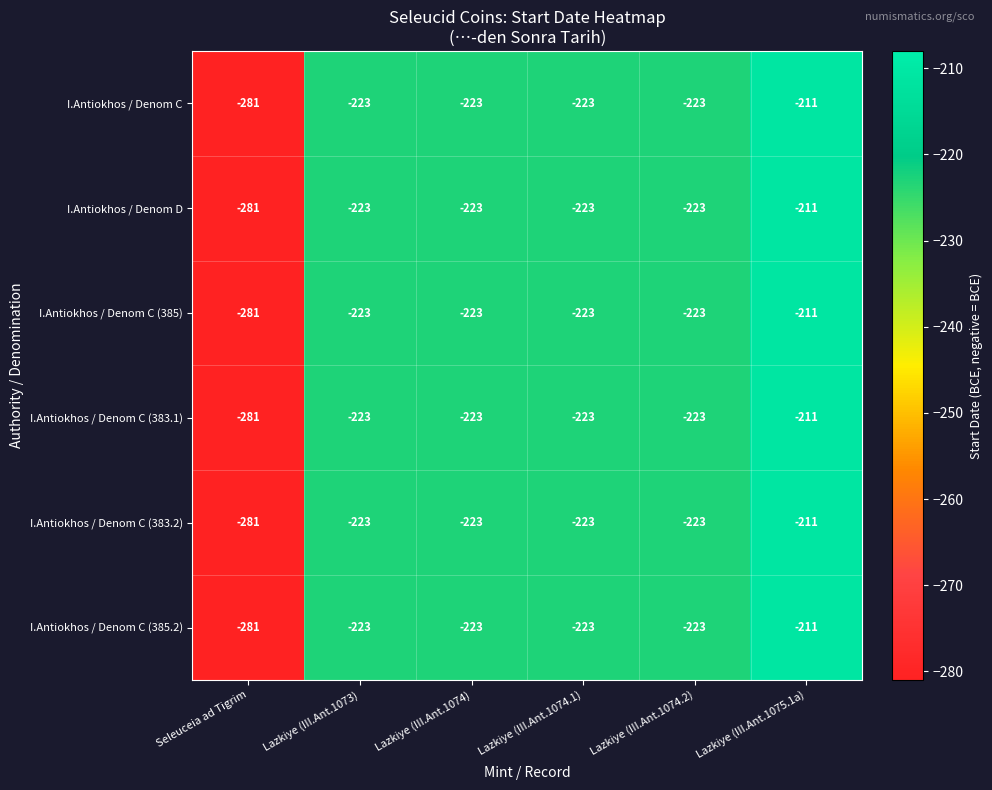

What is the minimum value shown in the chart?

-281